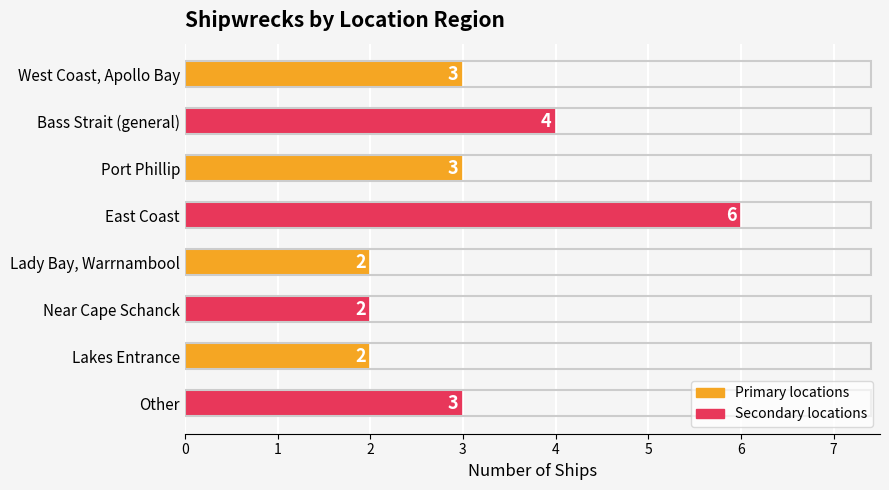

Count the values in the range 2 to 4.

7